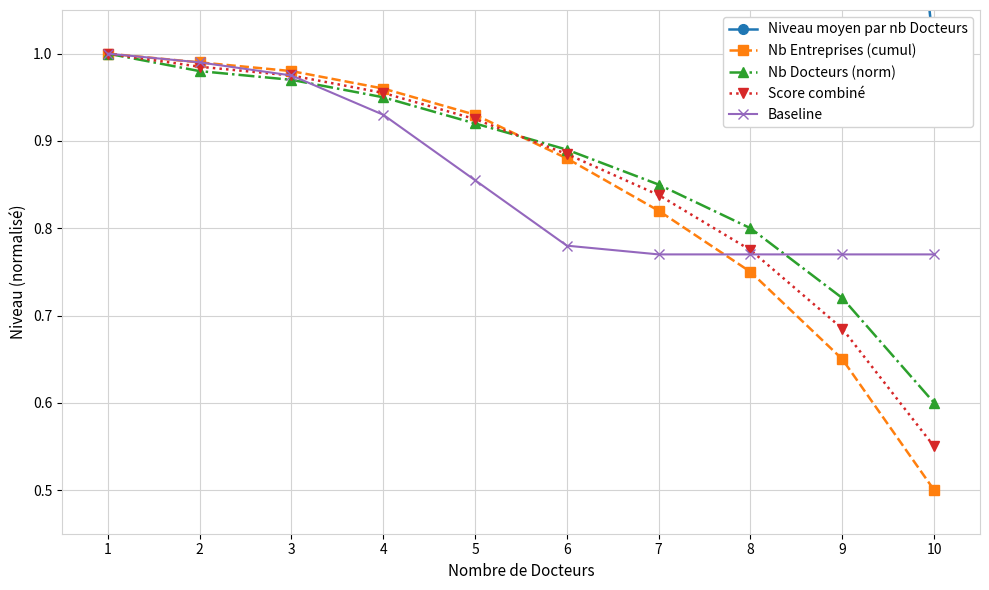

Which series has the largest total across all categories?

Niveau moyen par nb Docteurs